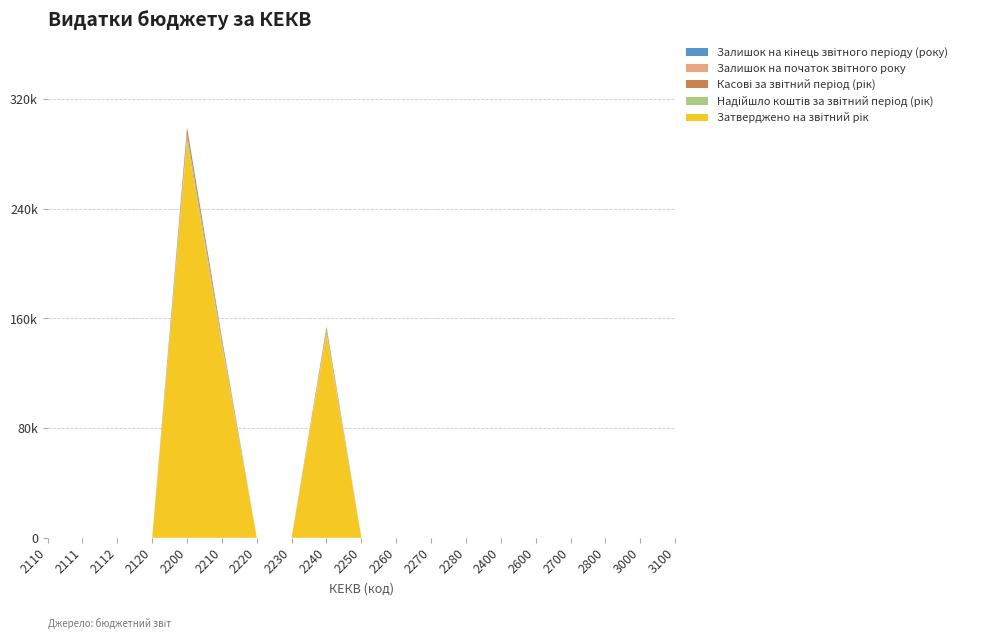

Reading left to right, extract all data points from this chart.

Затверджено на звітний рік: 0	0	0	0	289000	140000	0	0	149000	0	0	0	0	0	0	0	0	0	0
Надійшло коштів за звітний період (рік): 0	0	0	0	5250	2850	0	0	2400	0	0	0	0	0	0	0	0	0	0
Касові за звітний період (рік): 0	0	0	0	5250	2850	0	0	2400	0	0	0	0	0	0	0	0	0	0
Залишок на початок звітного року: 0	0	0	0	0	0	0	0	0	0	0	0	0	0	0	0	0	0	0
Залишок на кінець звітного періоду (року): 0	0	0	0	0	0	0	0	0	0	0	0	0	0	0	0	0	0	0